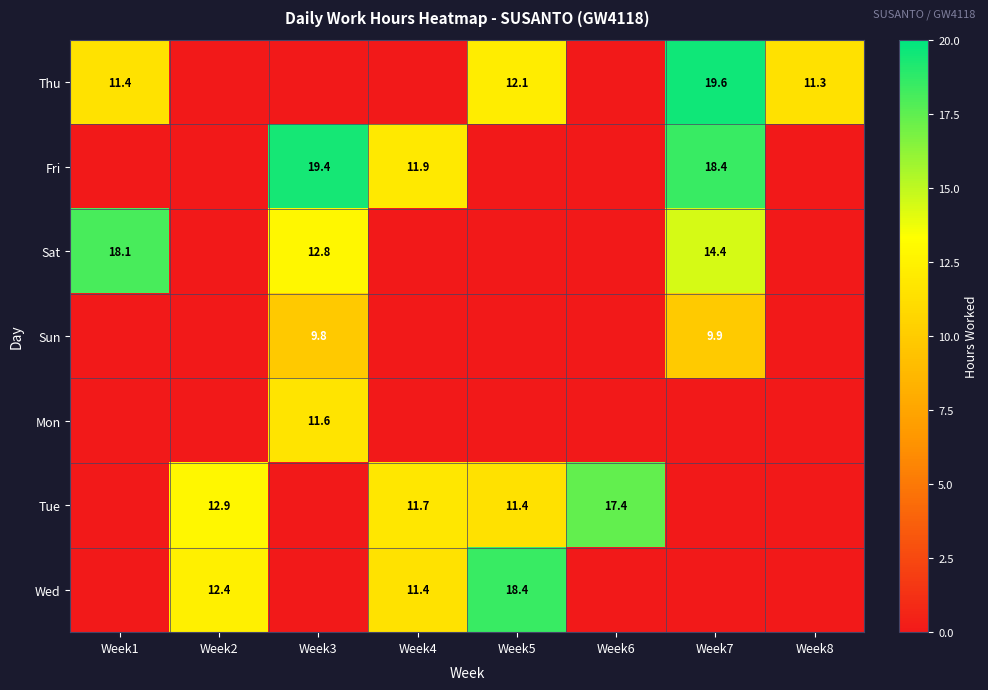

What is the difference between the highest and lowest values at Week2?

12.9